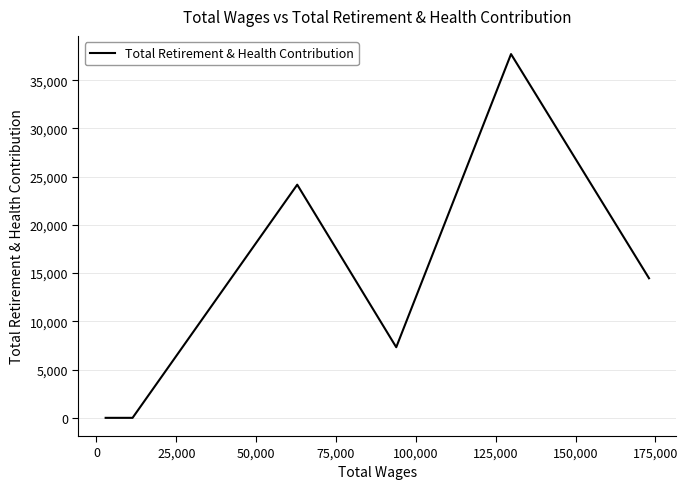

What is the difference between the maximum and minimum values?

37705